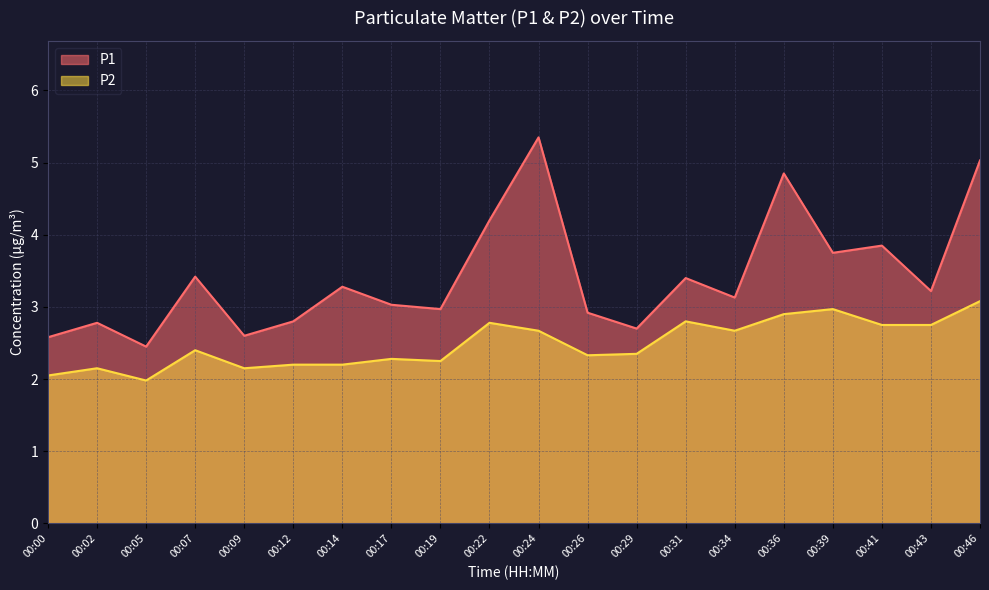

Count the number of categories in the chart.

20